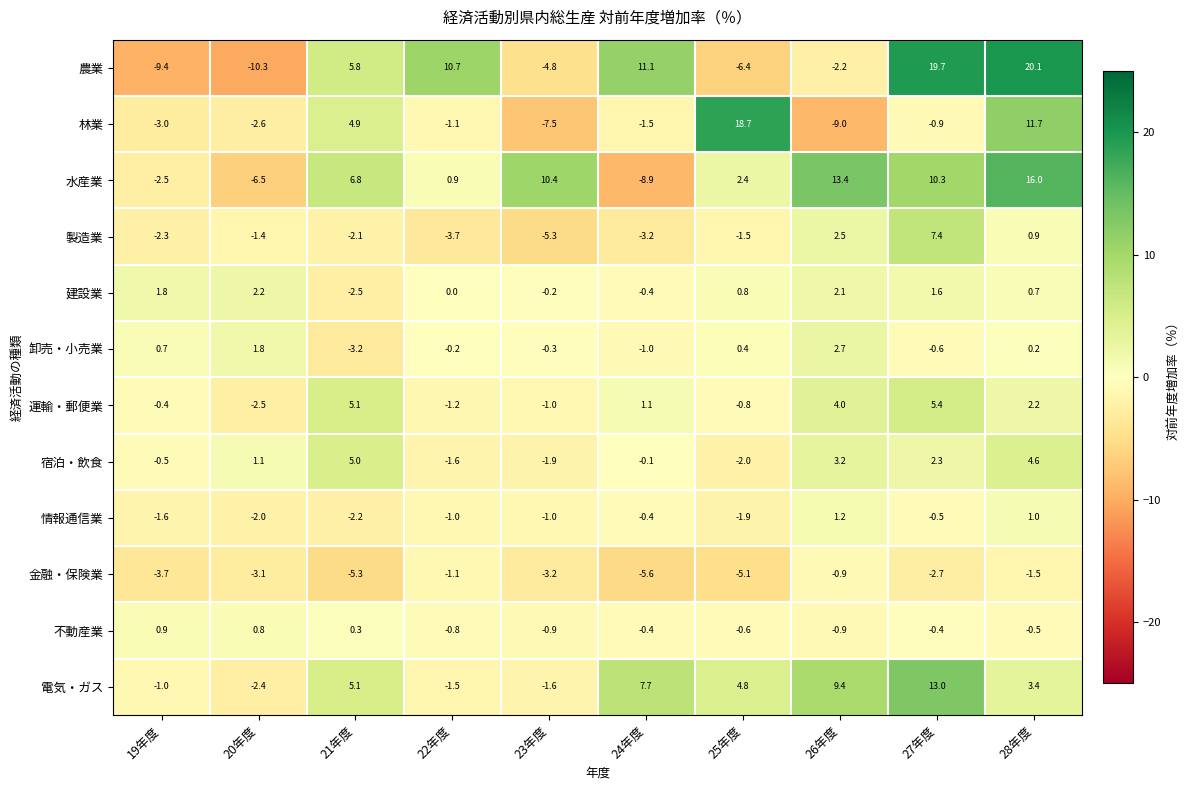

Which label corresponds to the smallest value in the chart?

20年度